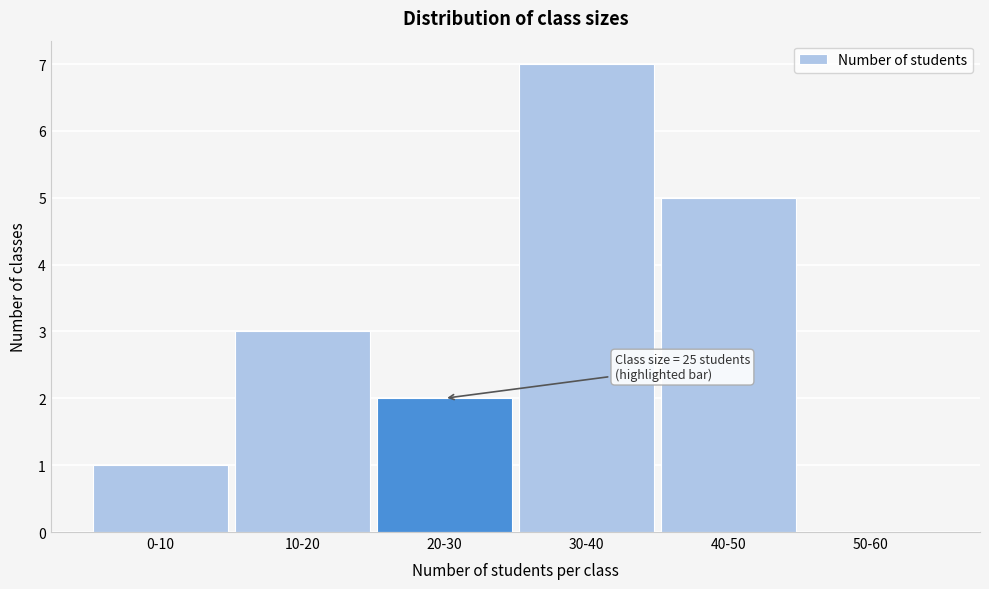

Reading right to left, extract all data points from this chart.

50-60=0	40-50=5	30-40=7	20-30=2	10-20=3	0-10=1